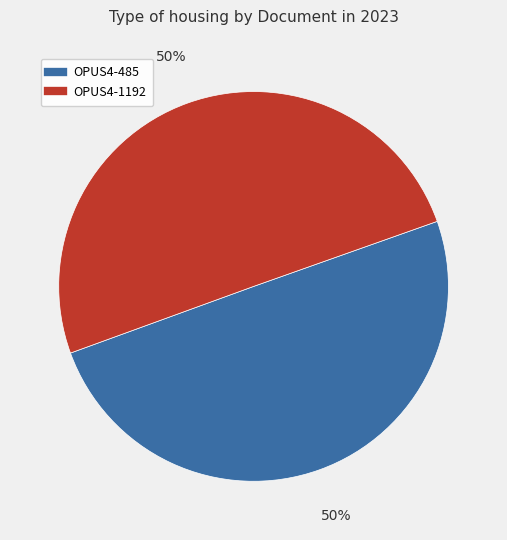

To the nearest percent, what percentage of the pie is OPUS4-485?

50%